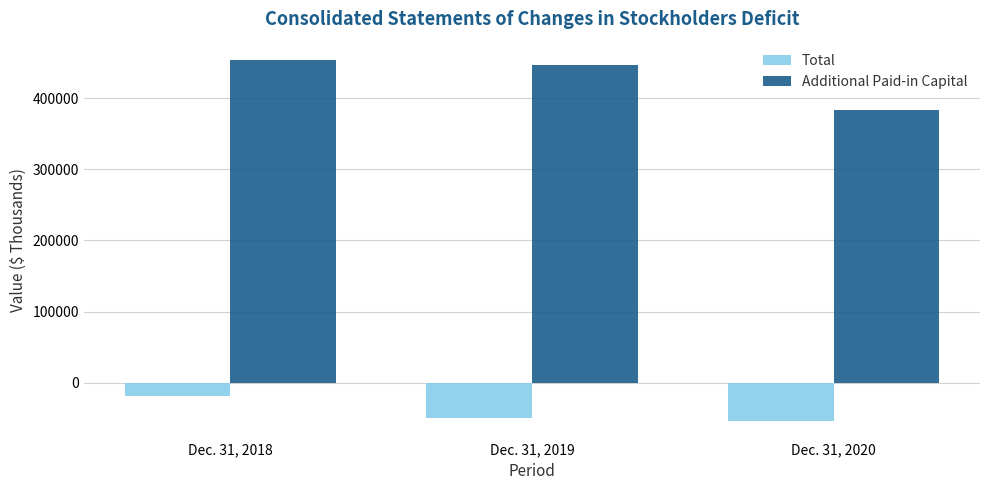

What is the value of the Total bar at the 3rd from the left?

-53123